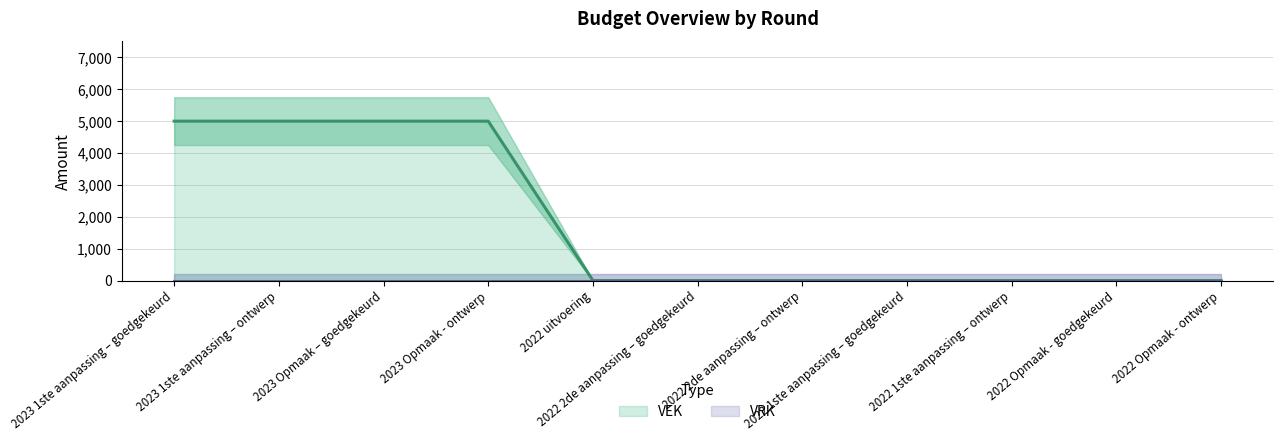

True or false: there are more than 0 points higher than both neighbors.

False